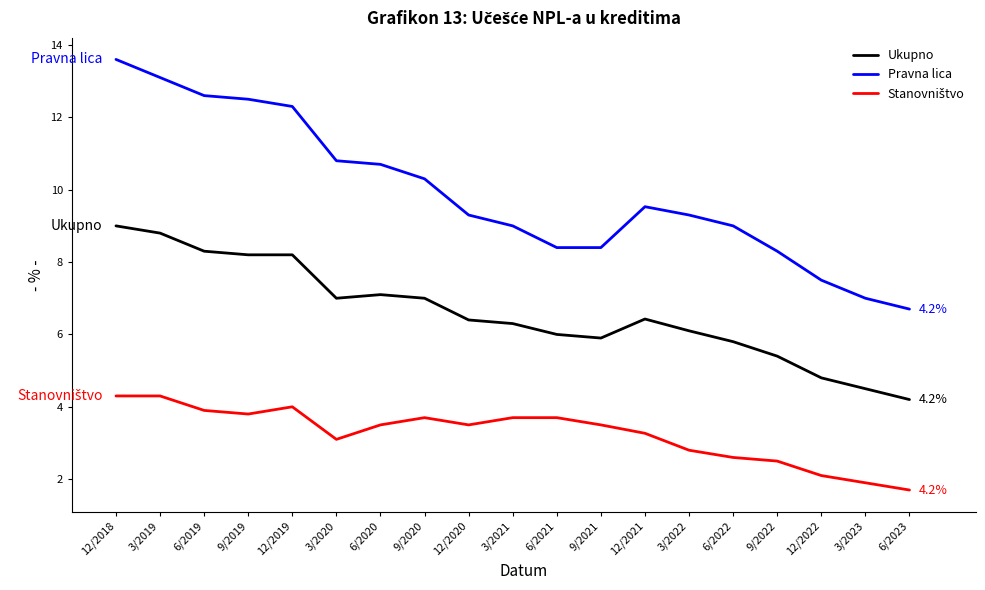

The Pravna lica series shows 10.5 at 3/2023. True or false?

False